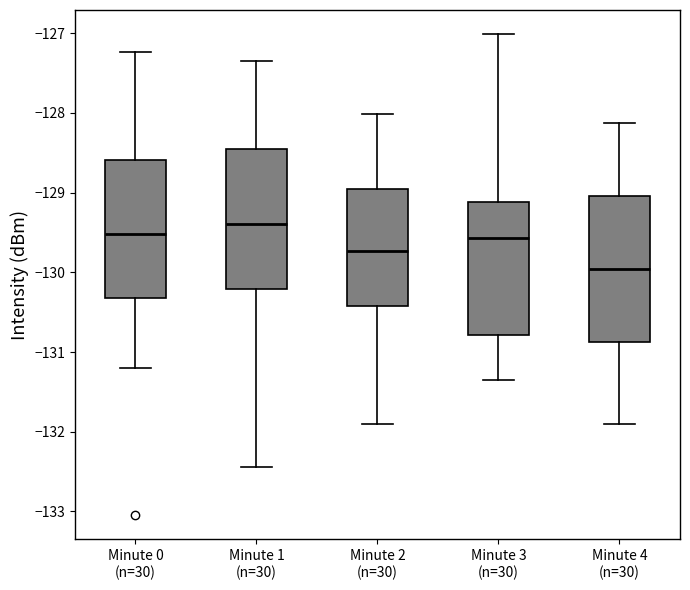

Reading left to right, read every box against the y-axis: the position of its median line, the range the box covers, and the ends of its whiskers. The values are not printed on the chart, so give them approximately, as read against the axis.

Minute 0 (n=30): median -129.5, box -130.3 to -128.6, whiskers -131.2 to -127.2
Minute 1 (n=30): median -129.4, box -130.2 to -128.5, whiskers -132.4 to -127.3
Minute 2 (n=30): median -129.7, box -130.4 to -129.0, whiskers -131.9 to -128.0
Minute 3 (n=30): median -129.6, box -130.8 to -129.1, whiskers -131.3 to -127.0
Minute 4 (n=30): median -130.0, box -130.9 to -129.0, whiskers -131.9 to -128.1